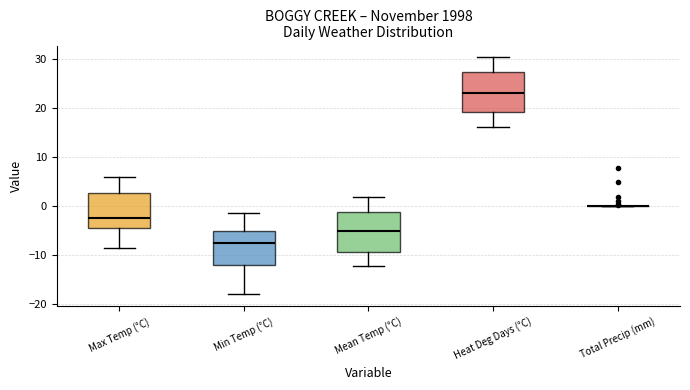

Where does the lower whisker of the box for Heat Deg Days (°C) end on the y-axis? The values are not printed on the chart, so give them approximately, as read against the axis.

16